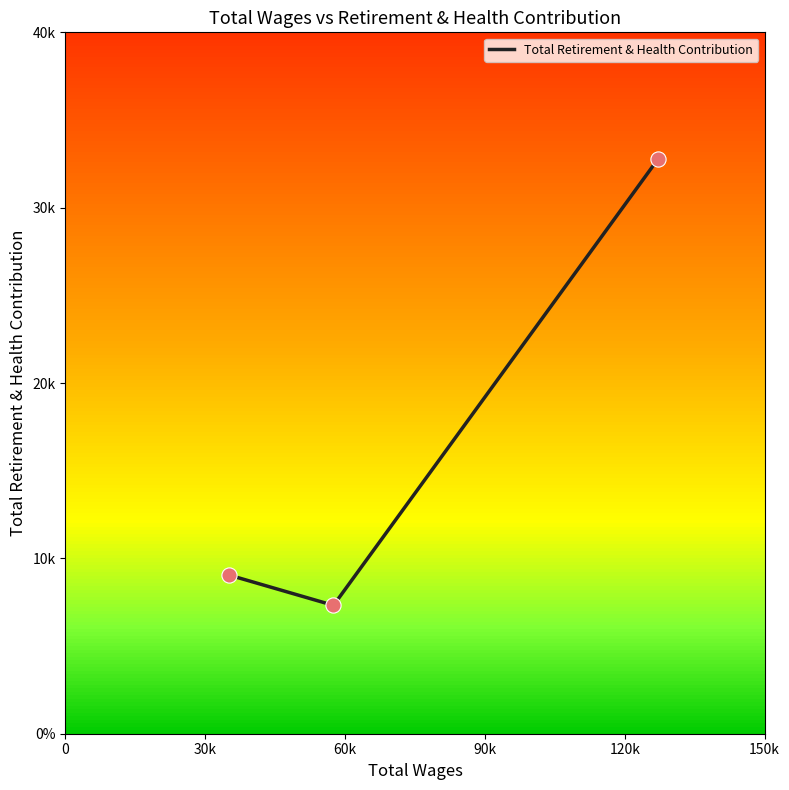

What is the change in value from 30k to 60k?

+25431